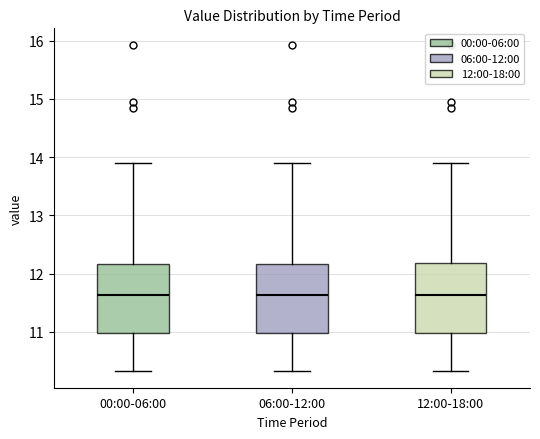

Reading left to right, transcribe this box plot: for each box, give where its median line is, the range the box spans, and where its two whiskers end, as read against the y-axis. The values are not printed on the chart, so give them approximately, as read against the axis.

00:00-06:00: median 11.6, box 11.0 to 12.2, whiskers 10.3 to 13.9
06:00-12:00: median 11.6, box 11.0 to 12.2, whiskers 10.3 to 13.9
12:00-18:00: median 11.6, box 11.0 to 12.2, whiskers 10.3 to 13.9